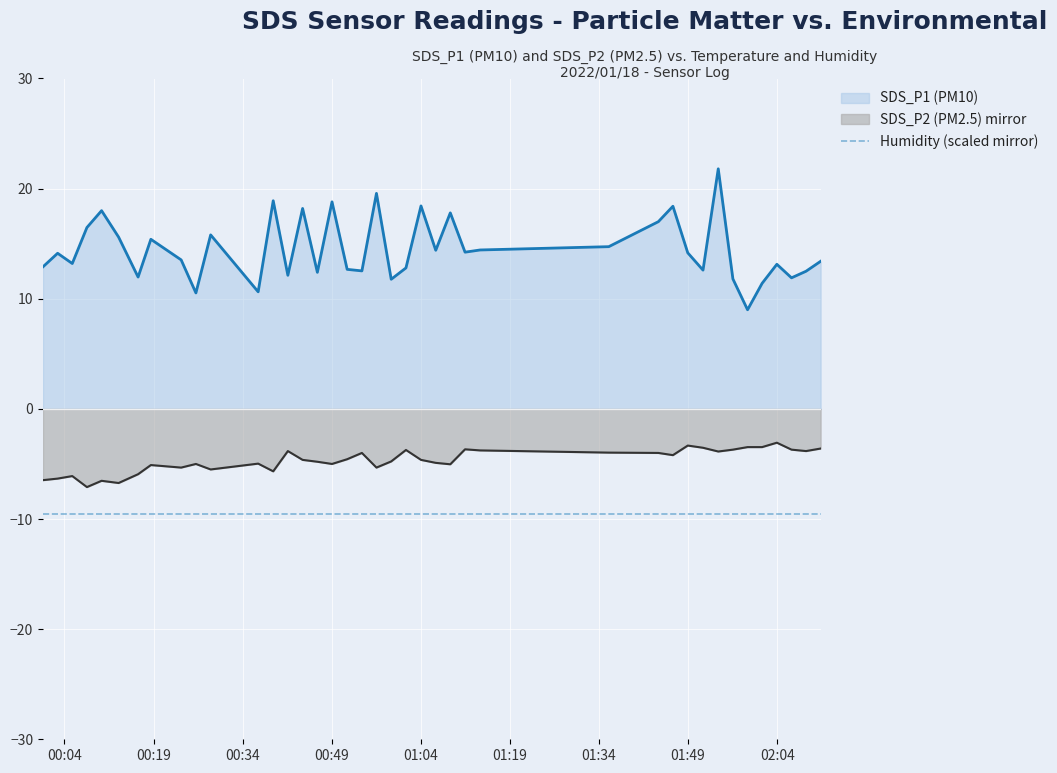

List the labels in order of SDS_P2 value, smallest first.

2022/01/18 00:07:47, 2022/01/18 00:13:07, 2022/01/18 00:10:15, 2022/01/18 00:00:23, 2022/01/18 00:02:51, 2022/01/18 00:05:19, 2022/01/18 00:16:24, 2022/01/18 00:39:09, 2022/01/18 00:28:37, 2022/01/18 00:23:39, 2022/01/18 00:56:32, 2022/01/18 00:18:33, 2022/01/18 01:08:58, 2022/01/18 00:26:08, 2022/01/18 00:49:03, 2022/01/18 00:36:37, 2022/01/18 01:06:31, 2022/01/18 00:46:35, 2022/01/18 00:59:01, 2022/01/18 00:44:06, 2022/01/18 01:04:02, 2022/01/18 00:51:36, 2022/01/18 01:46:27, 2022/01/18 00:54:05, 2022/01/18 01:44:00, 2022/01/18 01:35:39, 2022/01/18 01:54:05, 2022/01/18 00:41:37, 2022/01/18 02:08:52, 2022/01/18 01:13:59, 2022/01/18 01:01:30, 2022/01/18 01:56:33, 2022/01/18 02:06:25, 2022/01/18 01:11:27, 2022/01/18 02:11:19, 2022/01/18 01:51:31, 2022/01/18 01:59:01, 2022/01/18 02:01:28, 2022/01/18 01:48:57, 2022/01/18 02:03:57